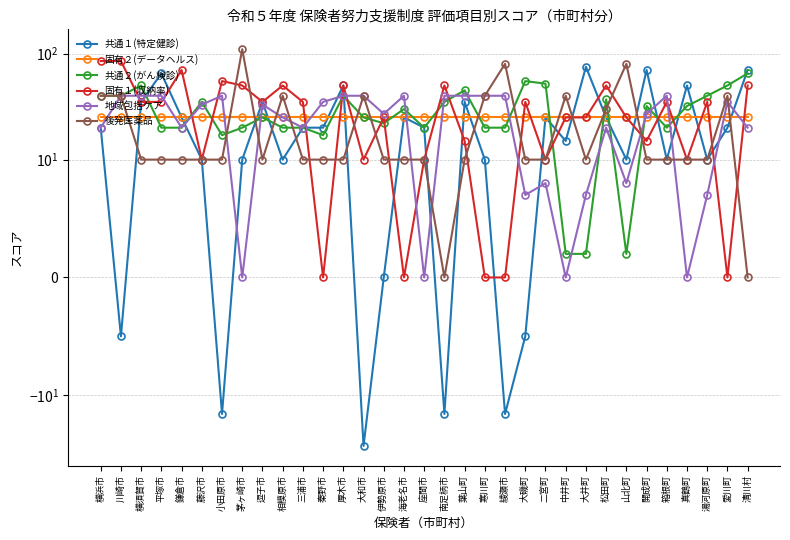

True or false: 後発医薬品 has more than 2 interior local peaks.

True